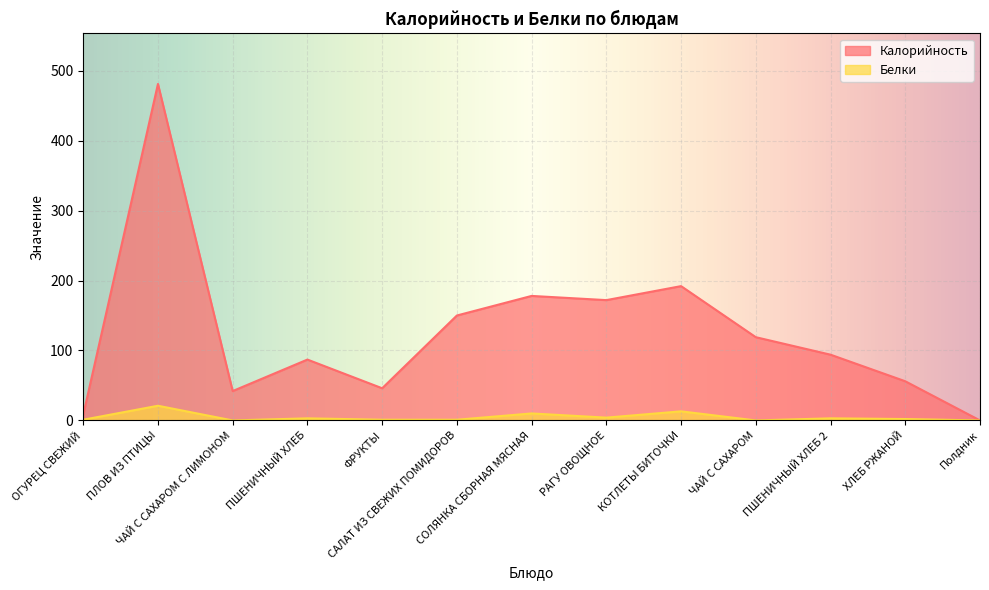

Is it true that Калорийность equals 172 at РАГУ ОВОЩНОЕ?

True